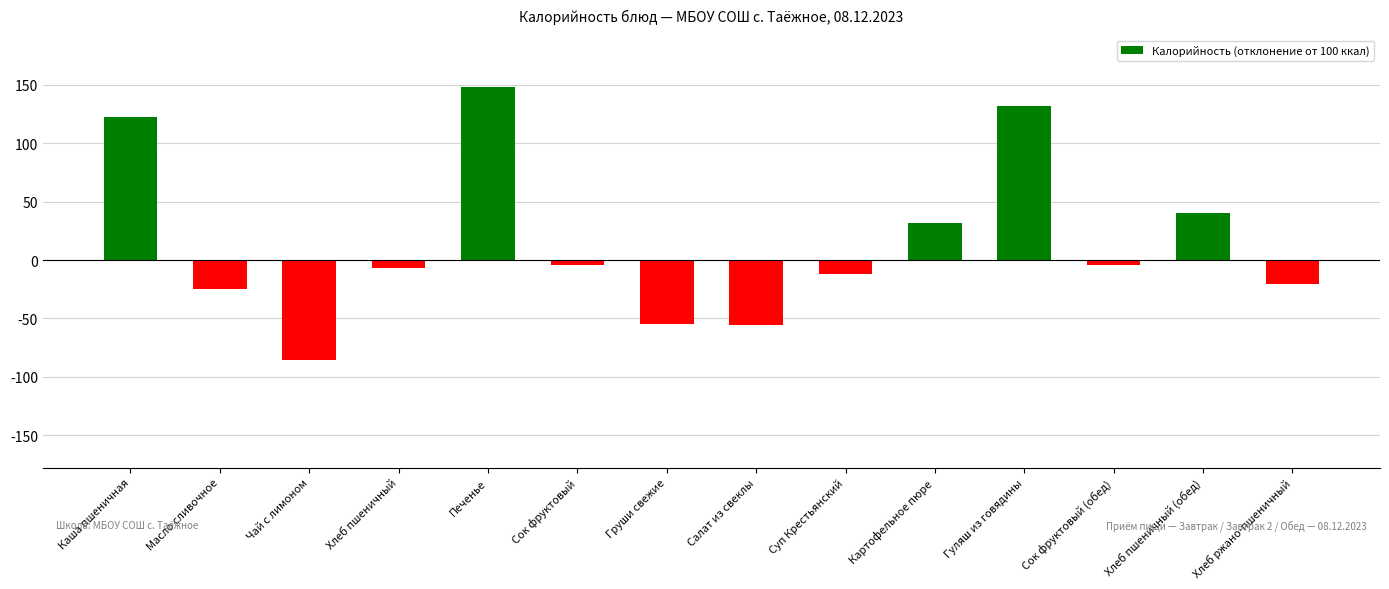

The chart shows a value of -93.8 at Салат из свеклы. True or false?

False